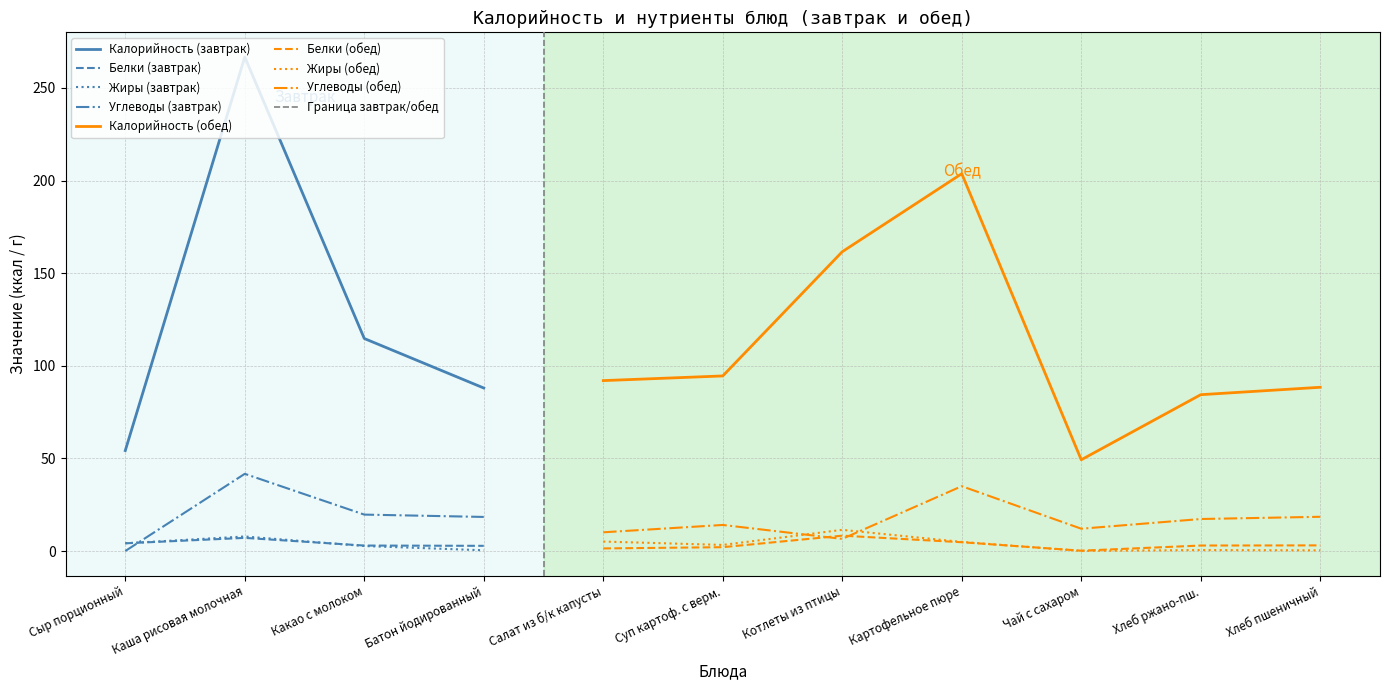

True or false: Калорийность (завтрак) and Белки (завтрак) intersect in this chart.

False